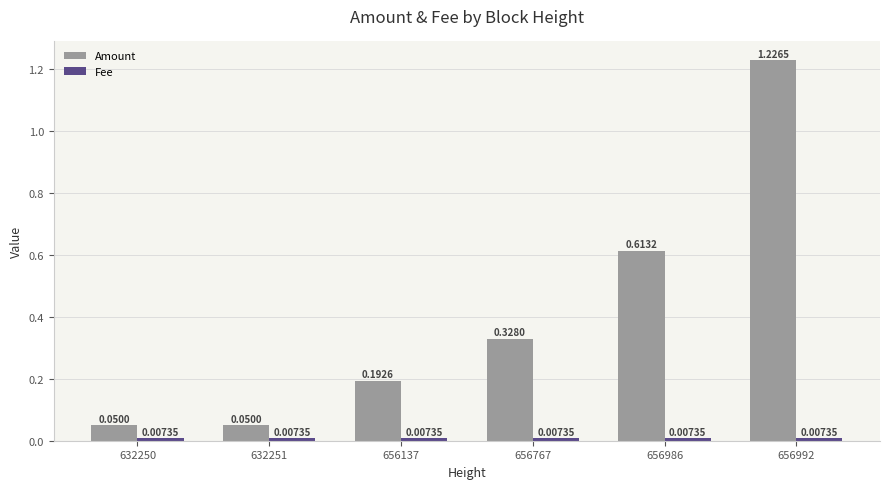

Which series has the largest range (max minus min)?

Amount